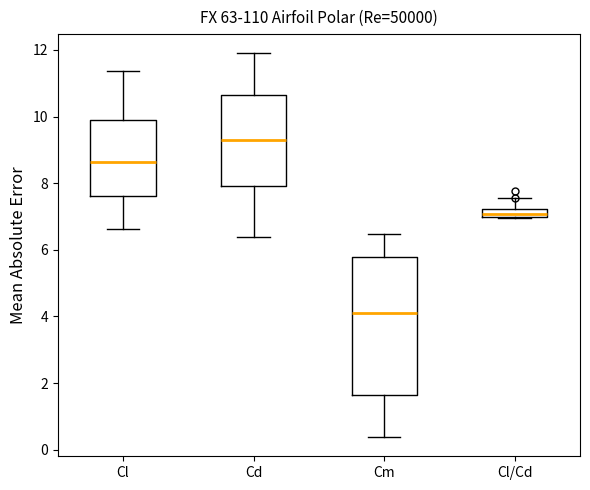

Where does the lower whisker of the box for Cm end on the y-axis? The values are not printed on the chart, so give them approximately, as read against the axis.

0.4